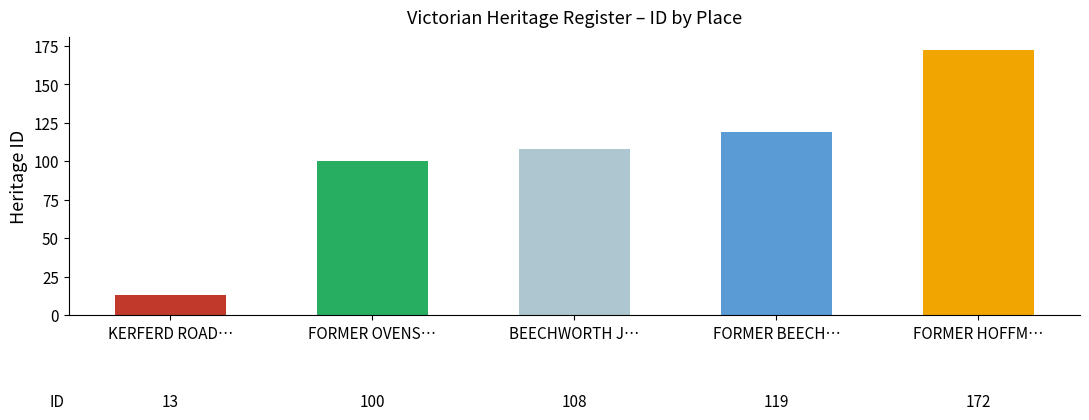

What is the change in value from FORMER OVENS… to FORMER HOFFM…?

+72